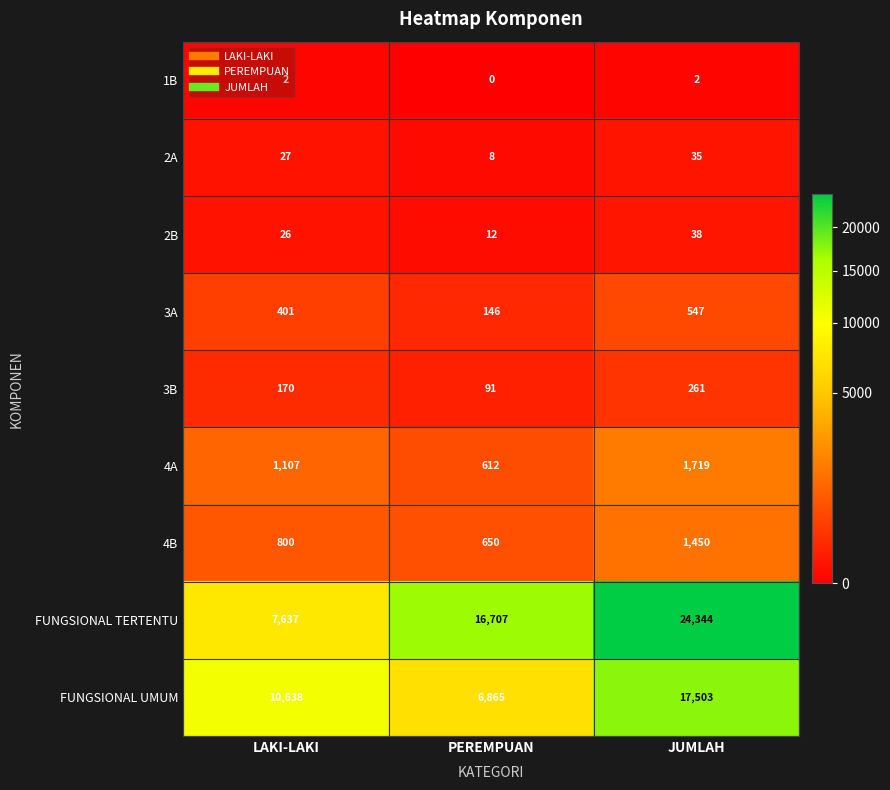

Is it true that 2B equals 26 at LAKI-LAKI?

True